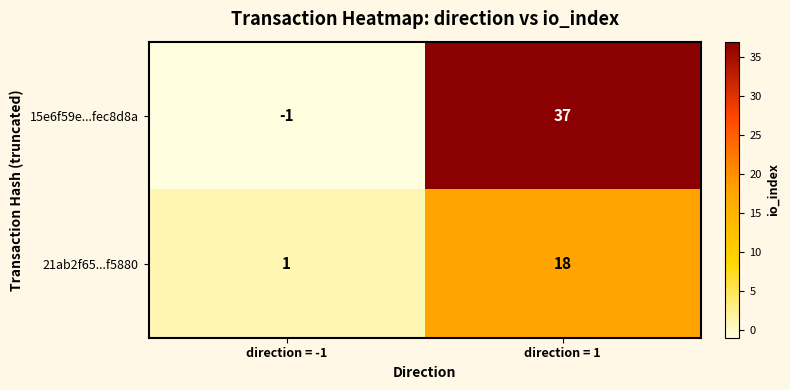

True or false: 21ab2f65...f5880 has a value of 0 at direction = -1.

False